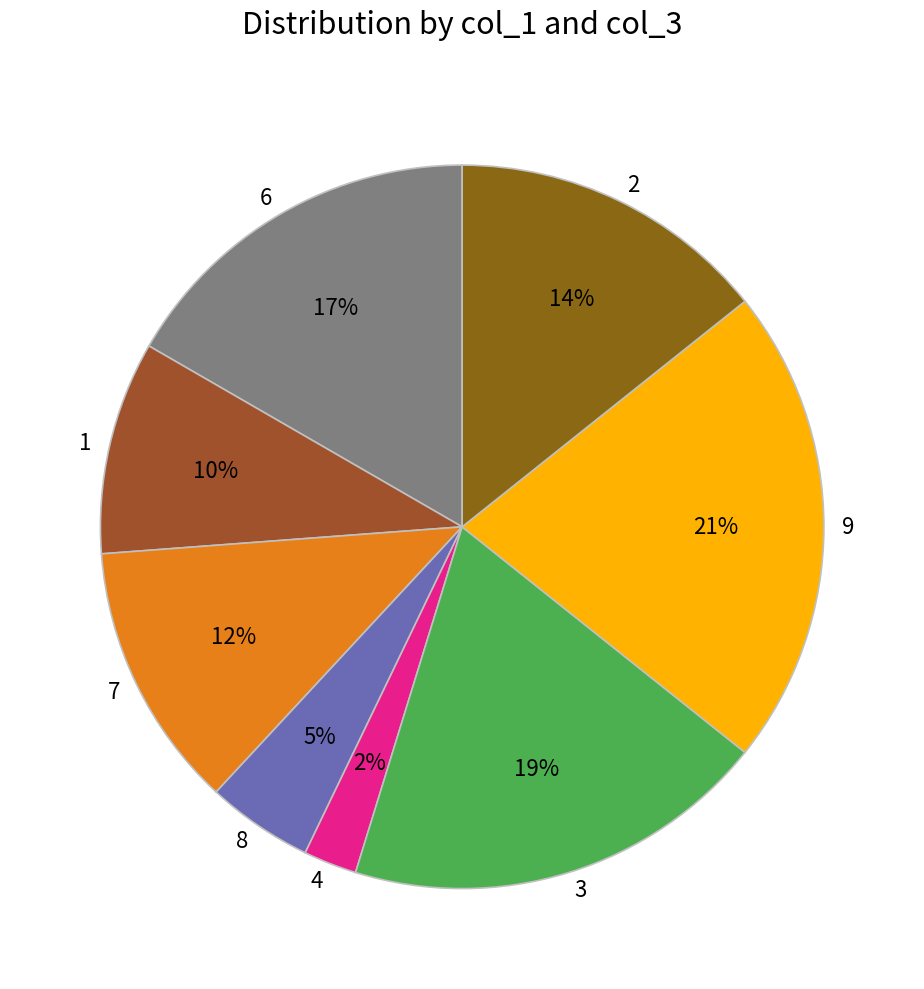

True or false: 2 accounts for 14% of the total.

True